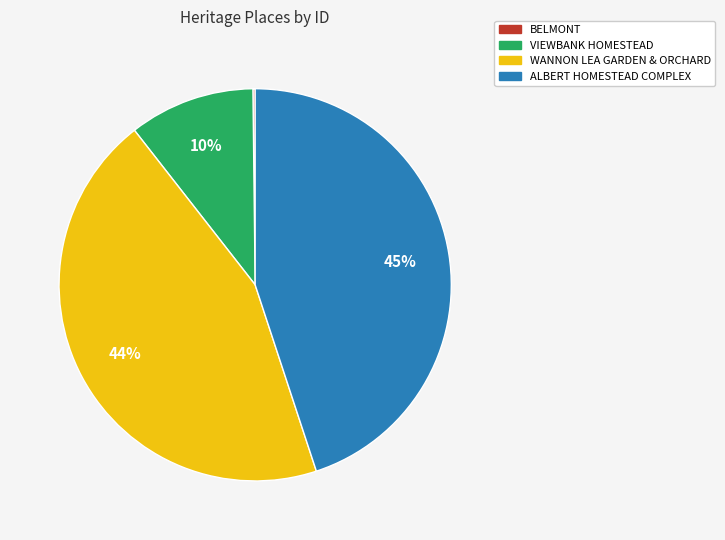

Does ALBERT HOMESTEAD COMPLEX account for over 50% of the chart?

No